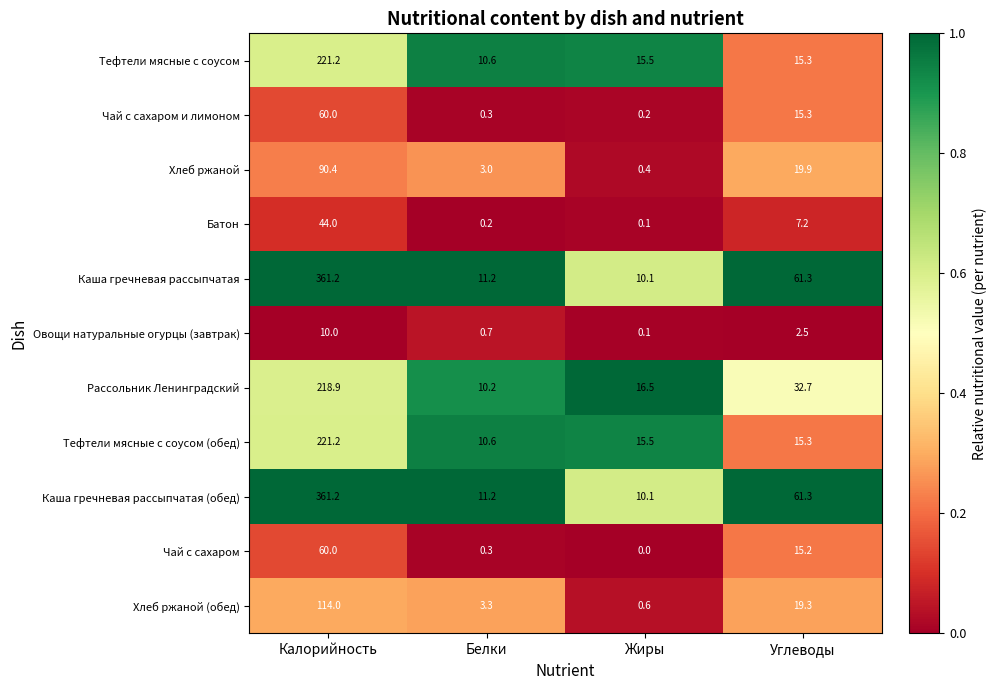

What is the spread (max minus min) of values at Углеводы?

58.8